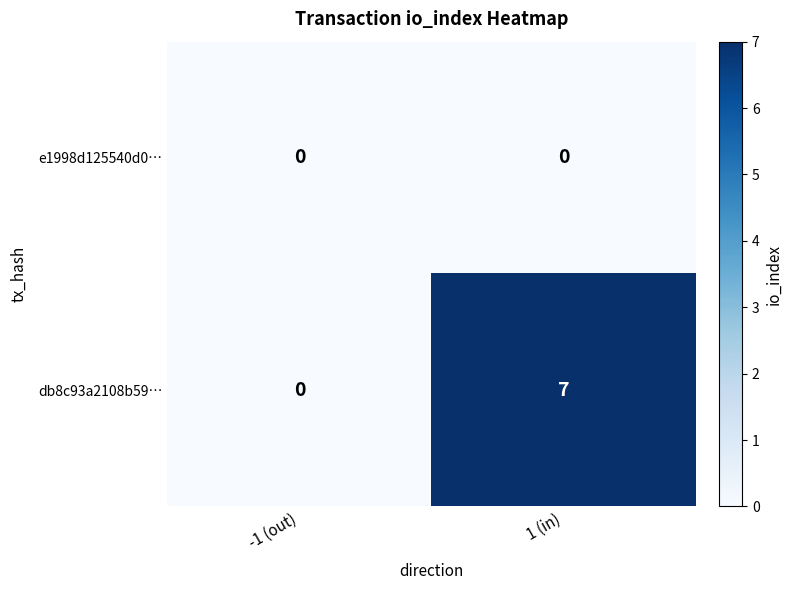

Between -1 (out) and 1 (in), which series saw the biggest shift?

db8c93a2108b59…